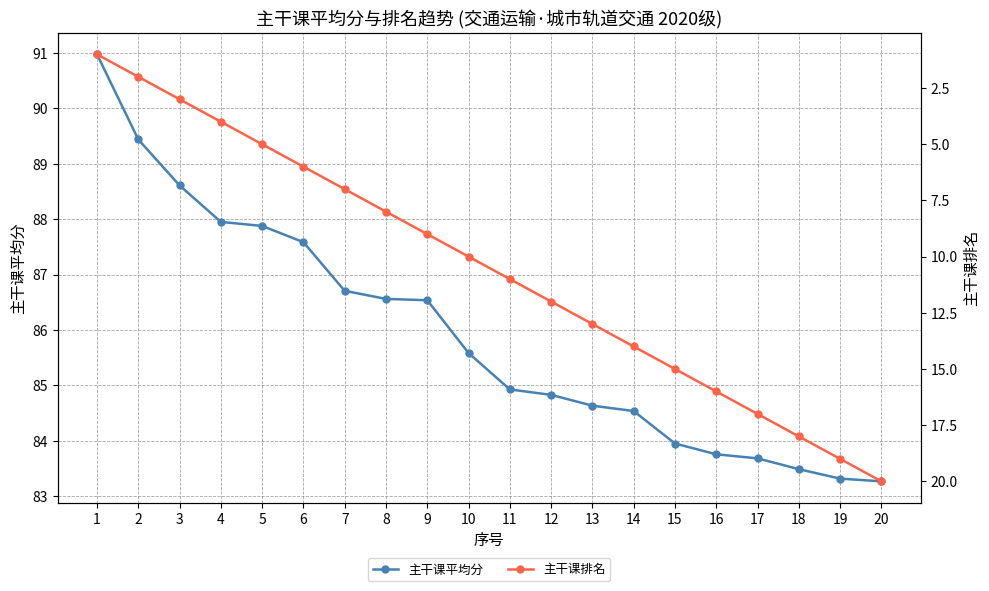

Is it true that 主干课平均分 equals 143.9 at 14?

False